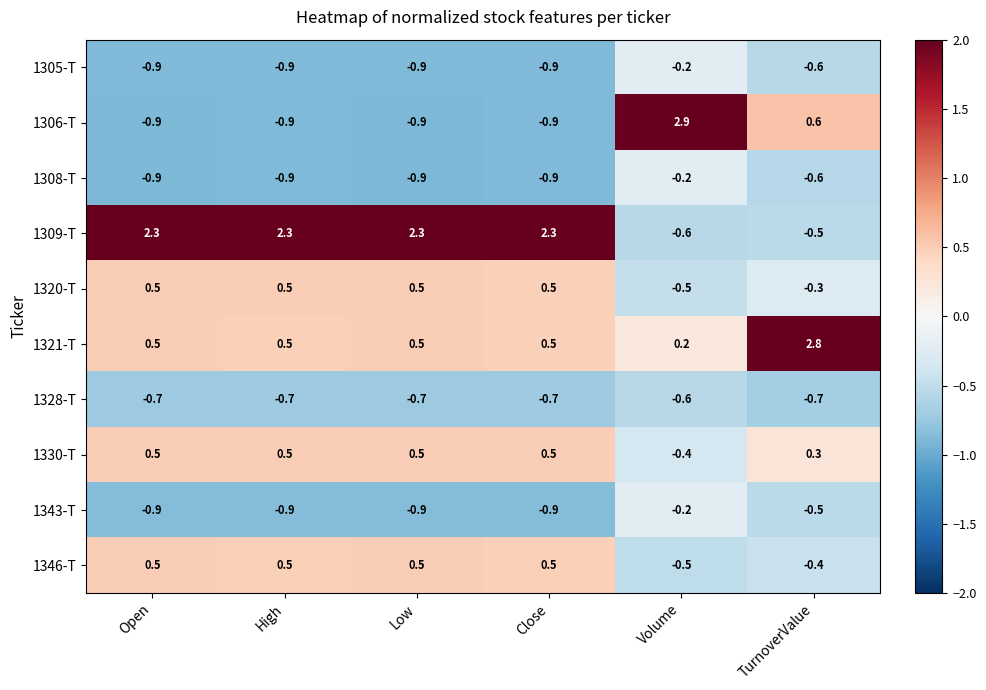

Which series has the largest total across all categories?

1309-T